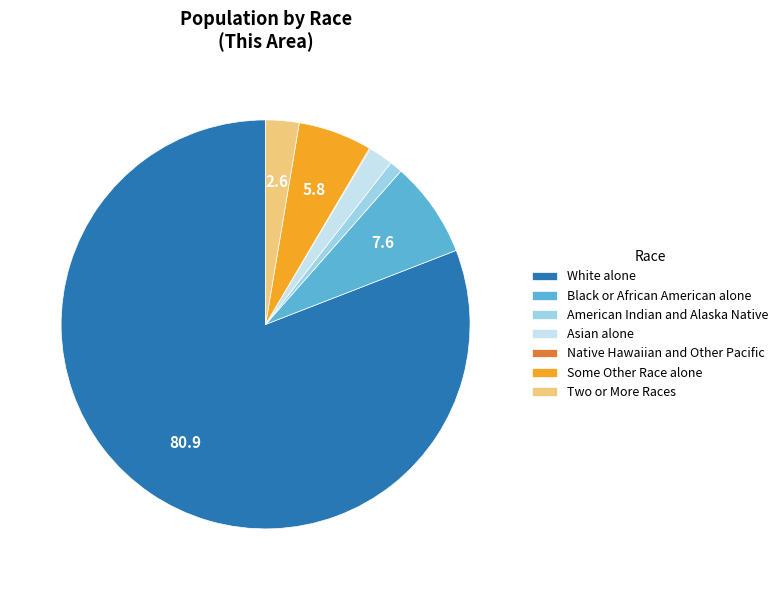

Which has a higher value, Black or African American alone or White alone?

White alone